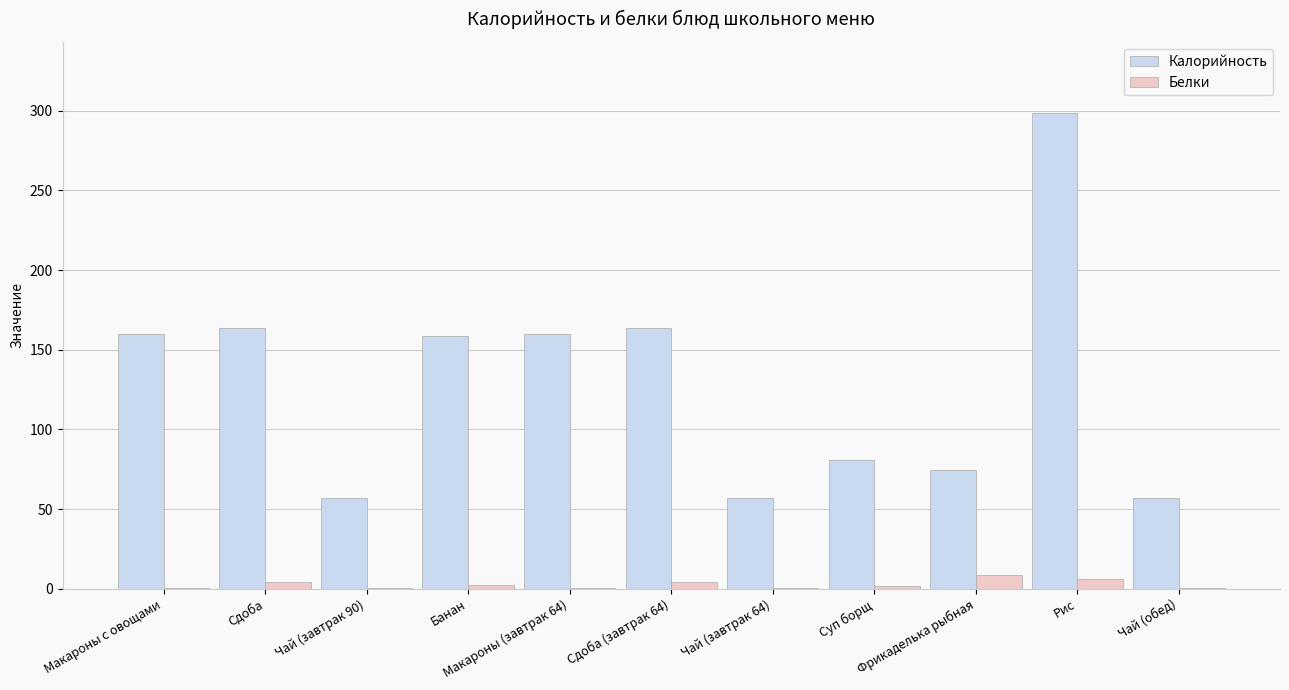

What is the maximum value for Калорийность?

298.5